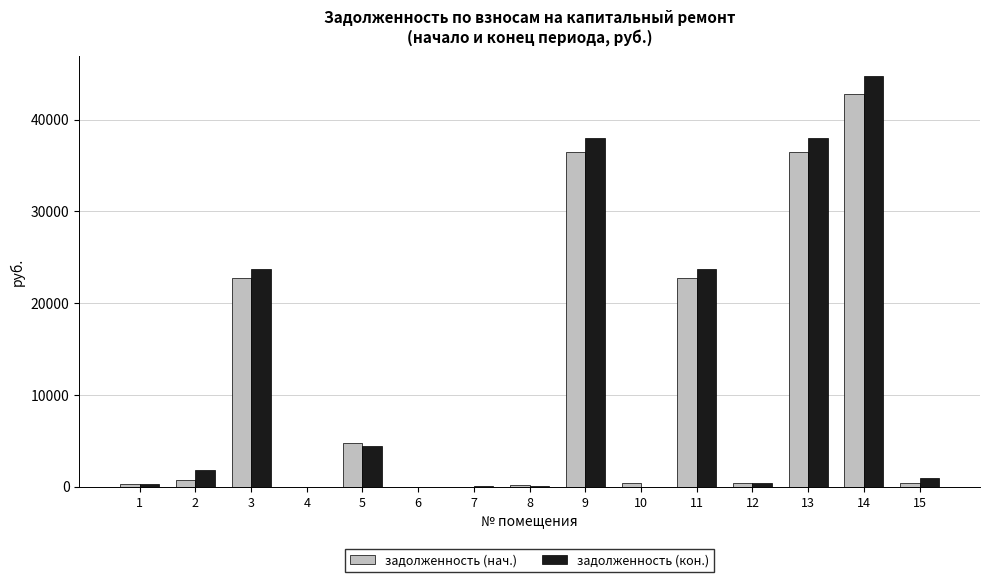

What is the difference between the задолженность (нач.) values at 5 and 15?

4447.5